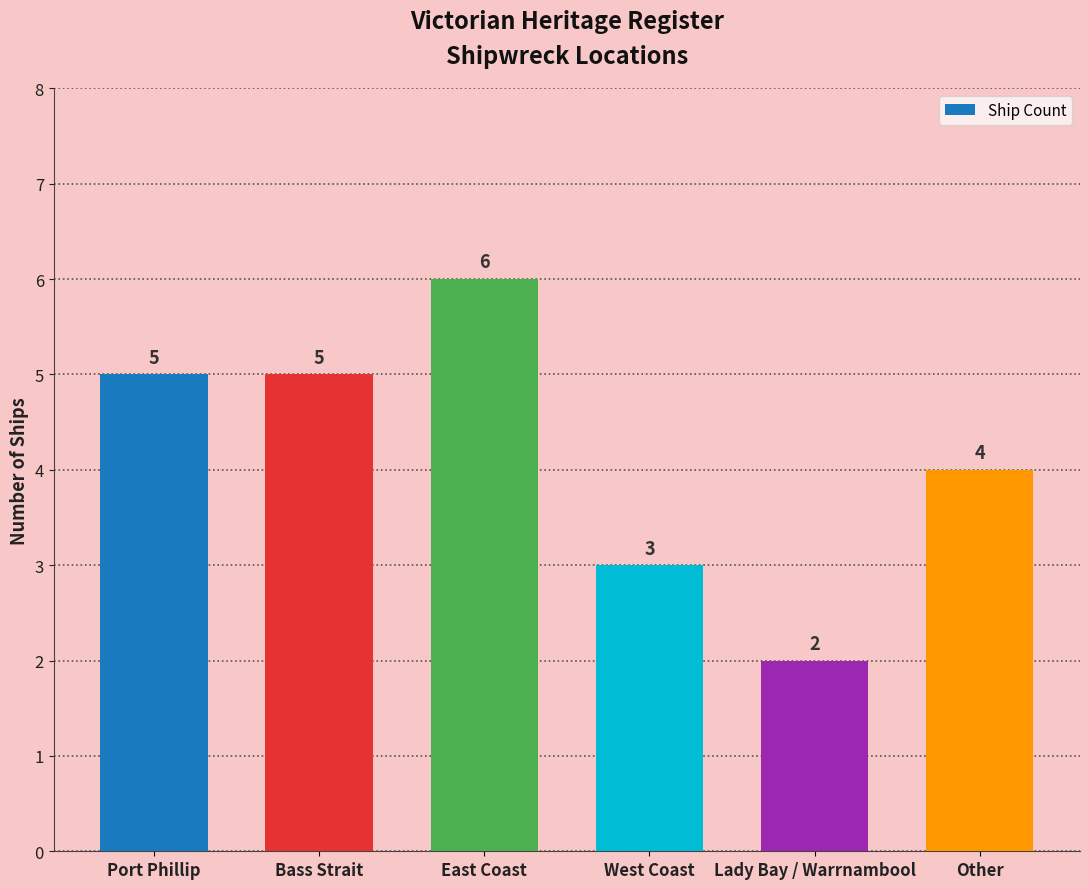

How many bars are there in total?

6